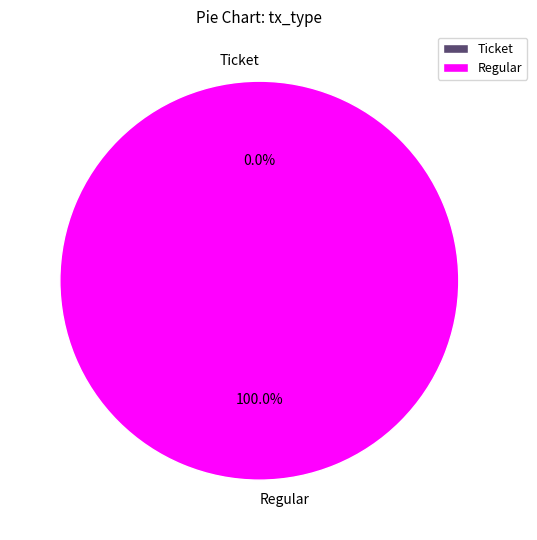

To the nearest percent, what is the difference between the Ticket and Regular slice percentages?

100%